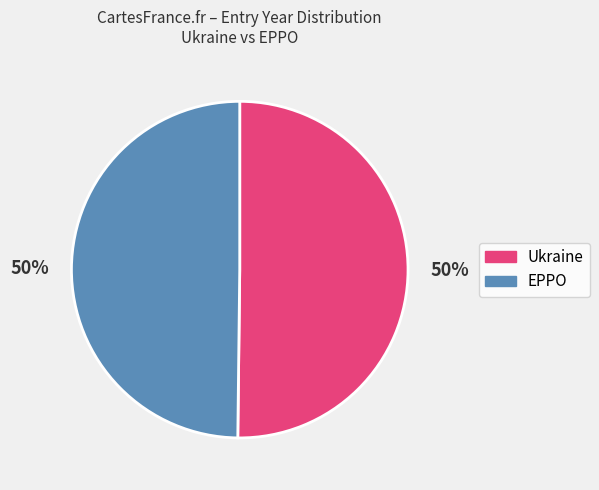

To the nearest percent, what is the average slice percentage?

50%